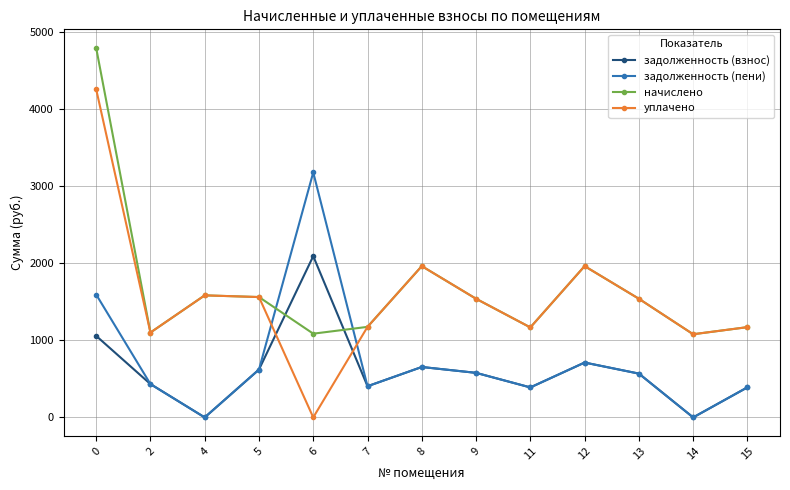

Count the number of data series in this chart.

4